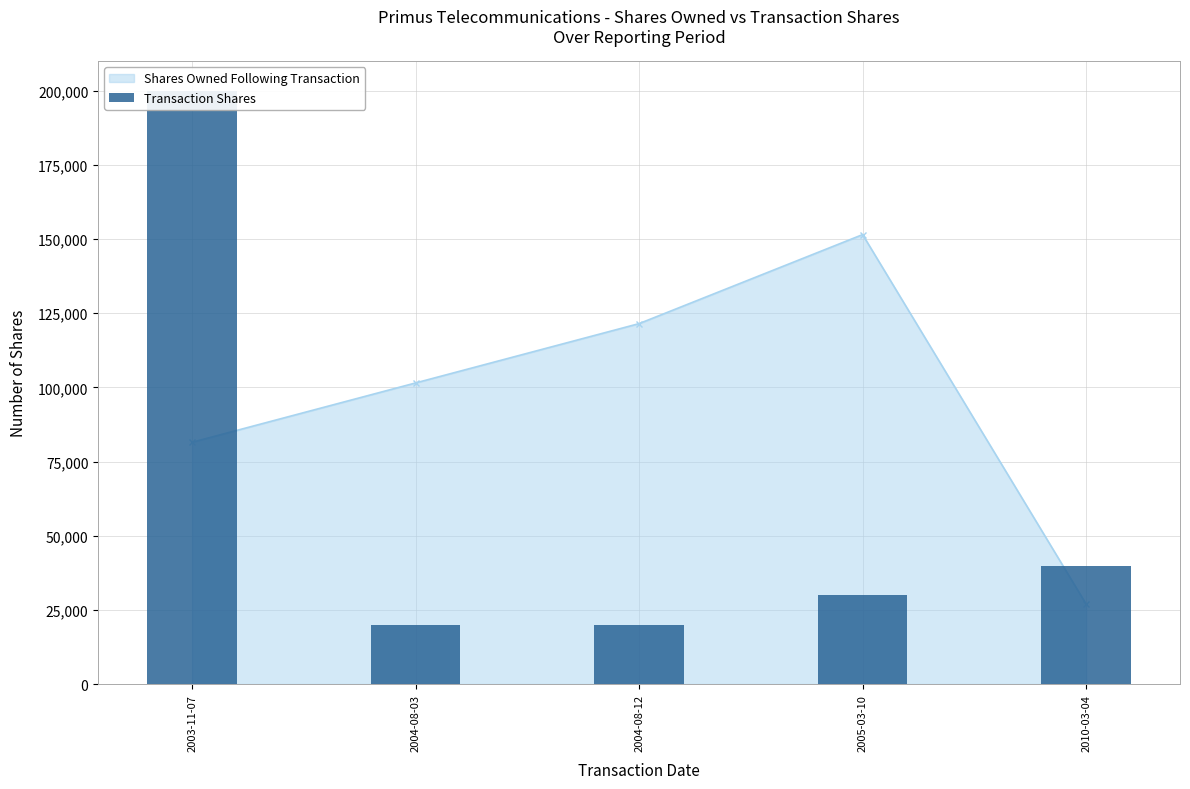

Which label corresponds to the smallest value in the chart?

2004-08-03